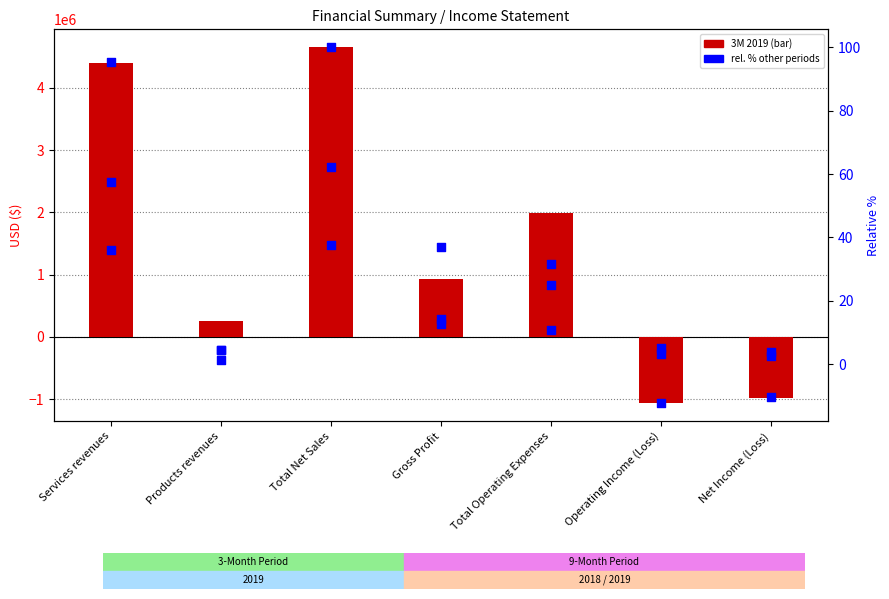

At how many categories does at least one series exceed 2065489?

2